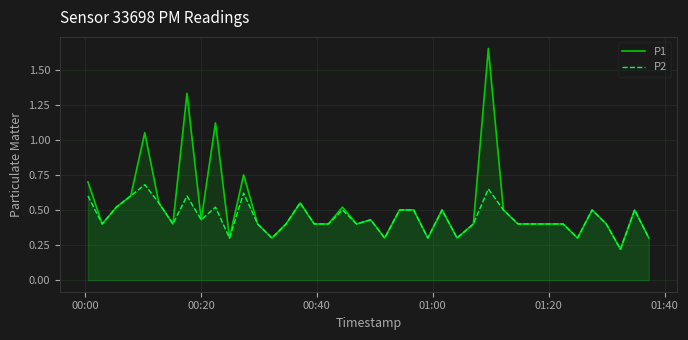

How many lines are shown in the chart?

2